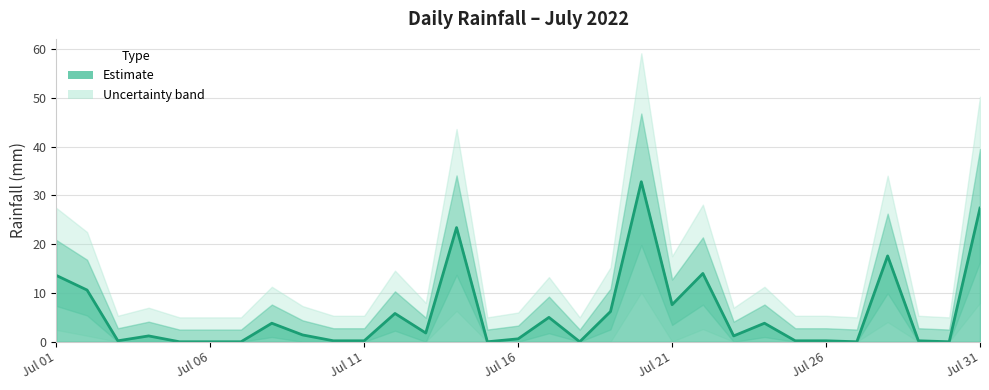

How many lines are shown in the chart?

1